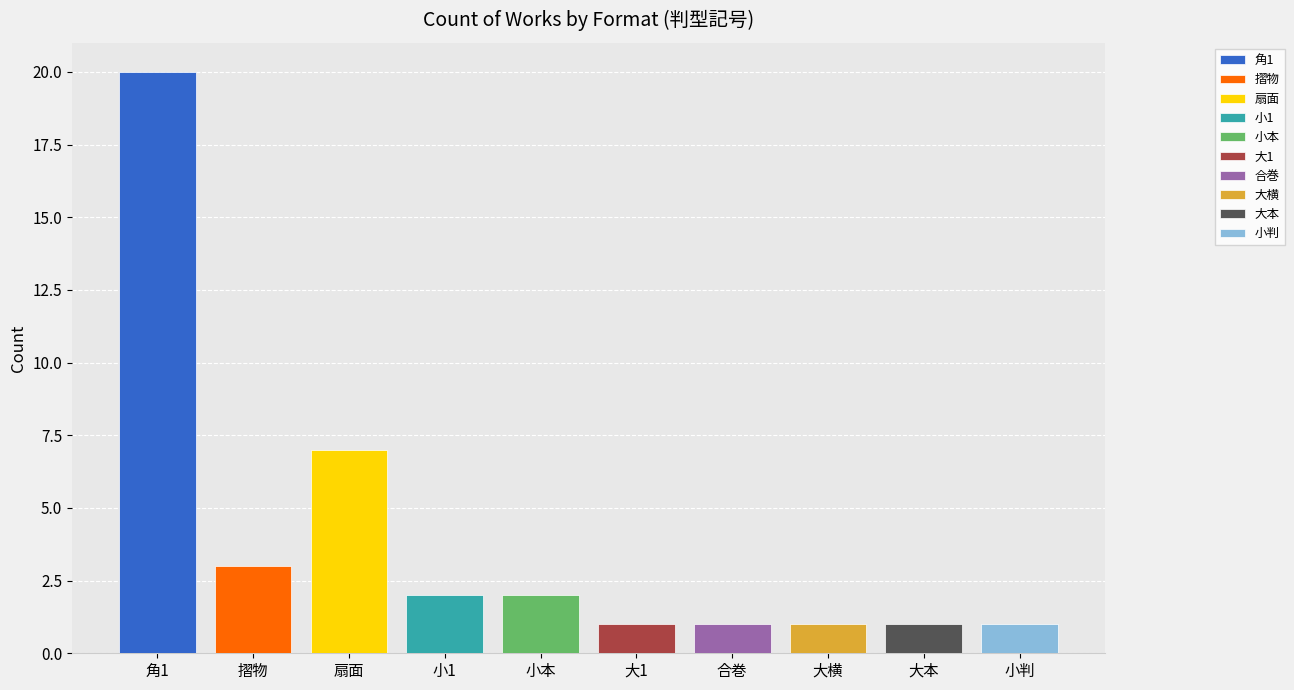

How many values exceed 2?

3